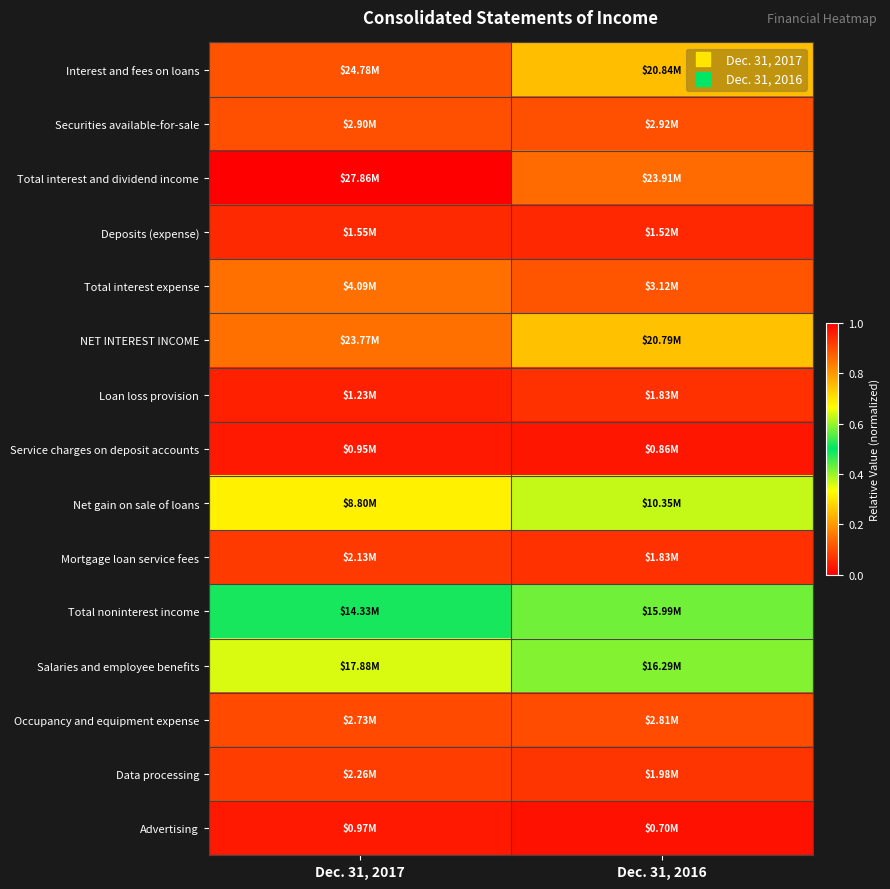

Which label corresponds to the largest value in the chart?

Dec. 31, 2017